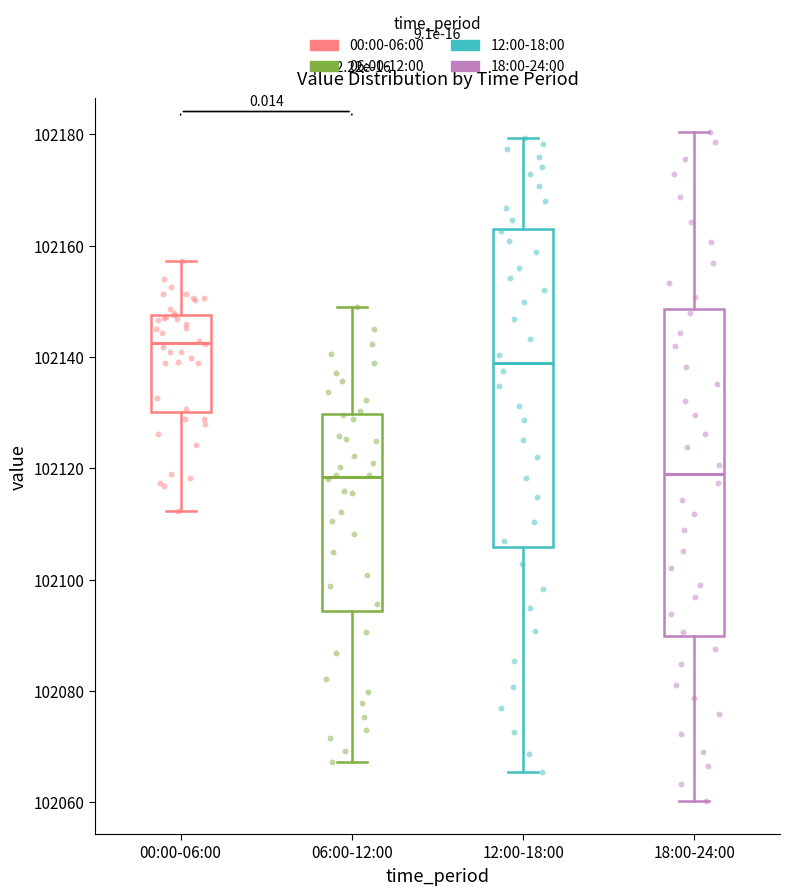

Reading left to right, read every box against the y-axis: the position of its median line, the range the box covers, and the ends of its whiskers. The values are not printed on the chart, so give them approximately, as read against the axis.

00:00-06:00: median 102142, box 102130 to 102148, whiskers 102112 to 102158
06:00-12:00: median 102118, box 102094 to 102130, whiskers 102068 to 102150
12:00-18:00: median 102138, box 102106 to 102164, whiskers 102066 to 102180
18:00-24:00: median 102118, box 102090 to 102148, whiskers 102060 to 102180